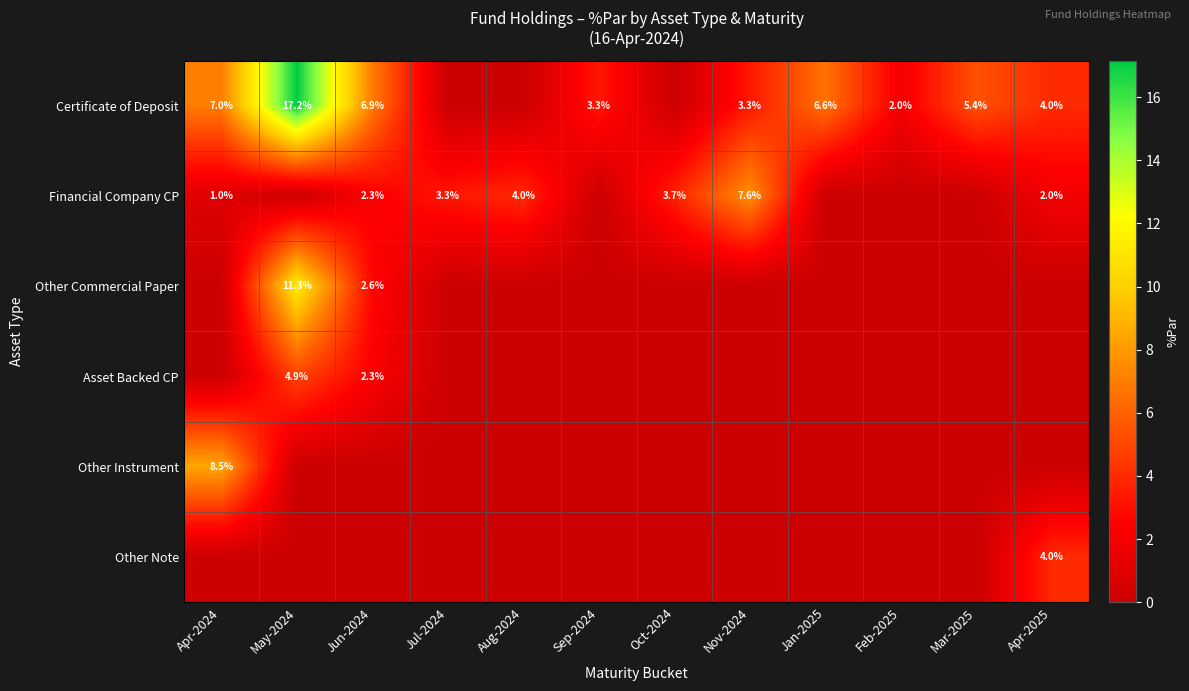

The value of Certificate of Deposit at Oct-2024 is 0.0. True or false?

True